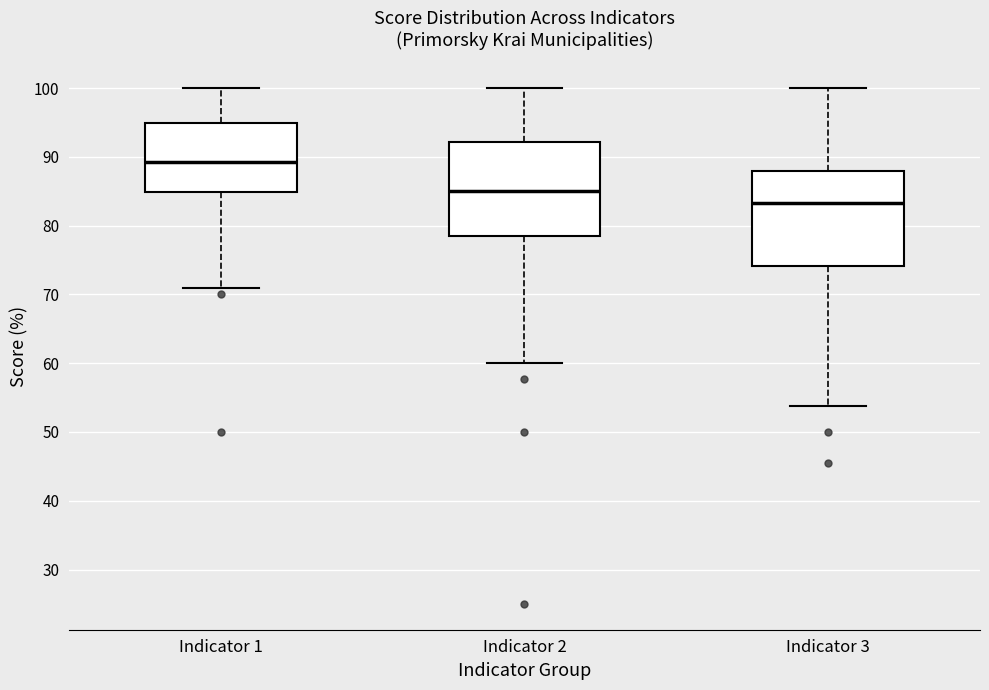

Reading left to right, read every box against the y-axis: the position of its median line, the range the box covers, and the ends of its whiskers. The values are not printed on the chart, so give them approximately, as read against the axis.

Indicator 1: median 89, box 85 to 95, whiskers 71 to 100
Indicator 2: median 85, box 78 to 92, whiskers 60 to 100
Indicator 3: median 83, box 74 to 88, whiskers 54 to 100